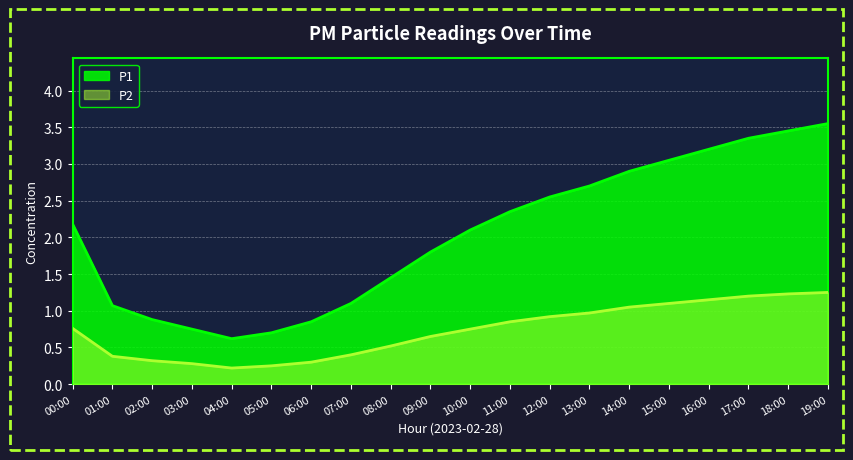

How many interior local valleys does the P2 series have?

1